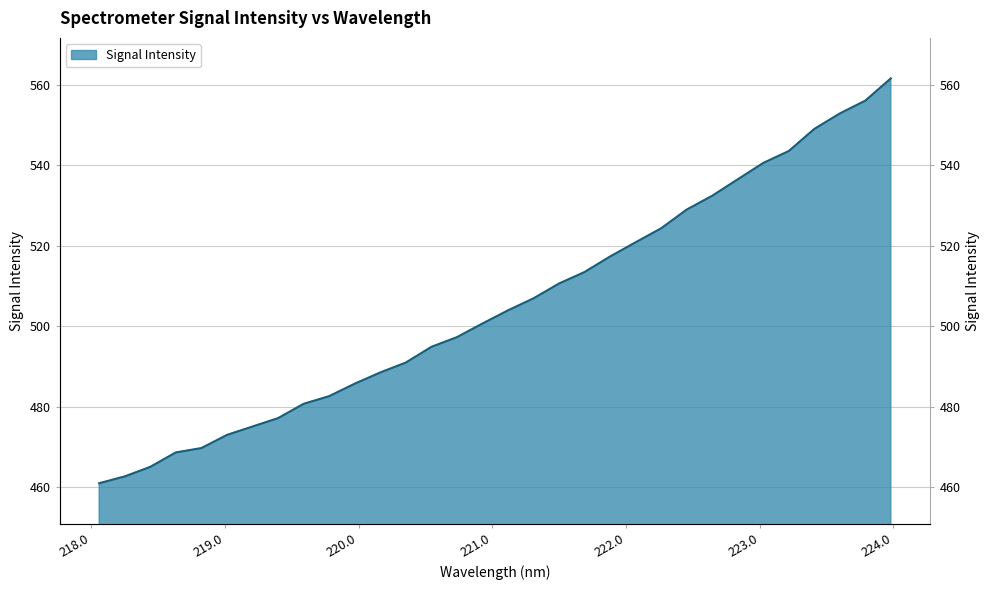

Rank the categories by value from highest to lowest.

223.9802, 223.7895, 223.5987, 223.408, 223.2172, 223.0264, 222.8355, 222.6447, 222.4538, 222.263, 222.0721, 221.8812, 221.6902, 221.4993, 221.3083, 221.1174, 220.9264, 220.7354, 220.5444, 220.3533, 220.1623, 219.9712, 219.7801, 219.589, 219.3979, 219.2067, 219.0156, 218.8244, 218.6332, 218.442, 218.2508, 218.0596